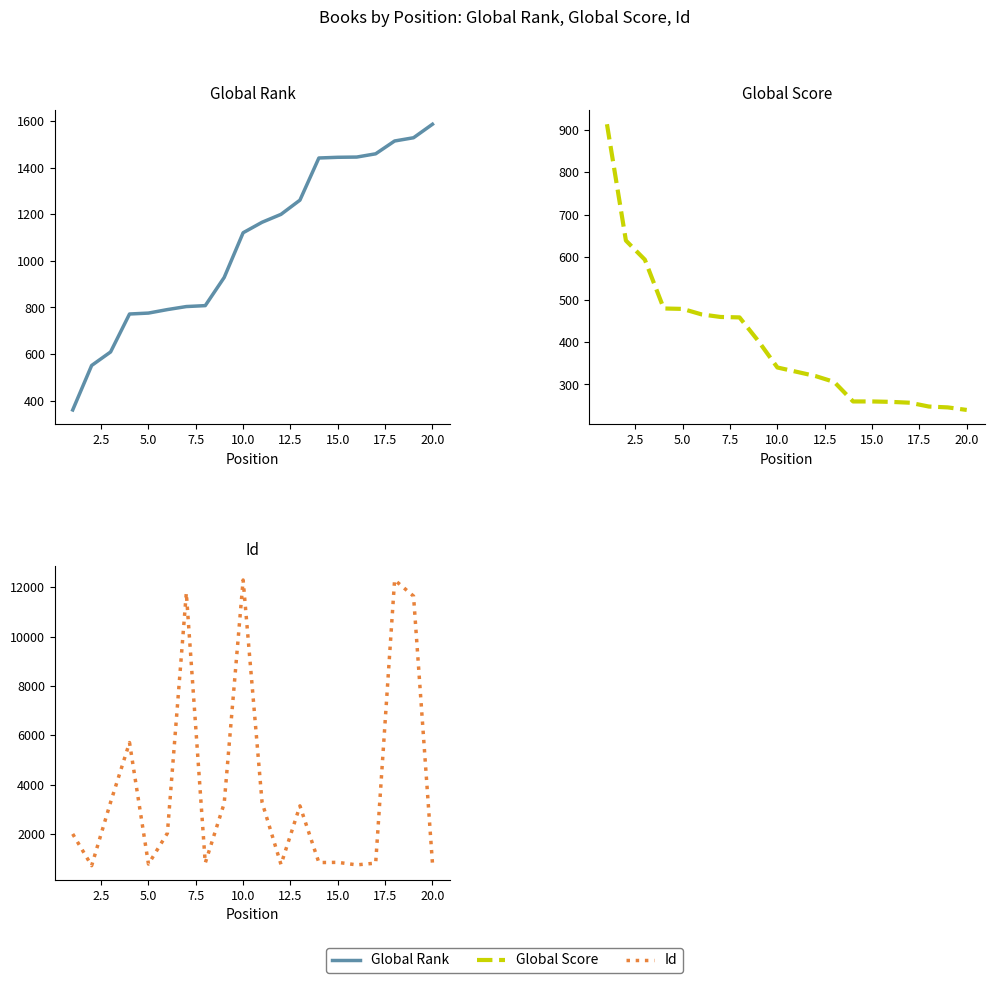

What is the value of the Global Rank point at the 4th from the left?

772